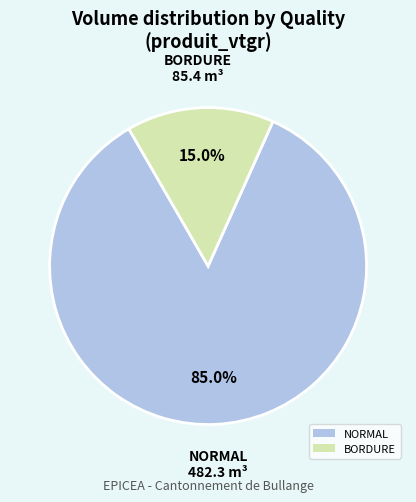

Count the number of slices in the pie.

2